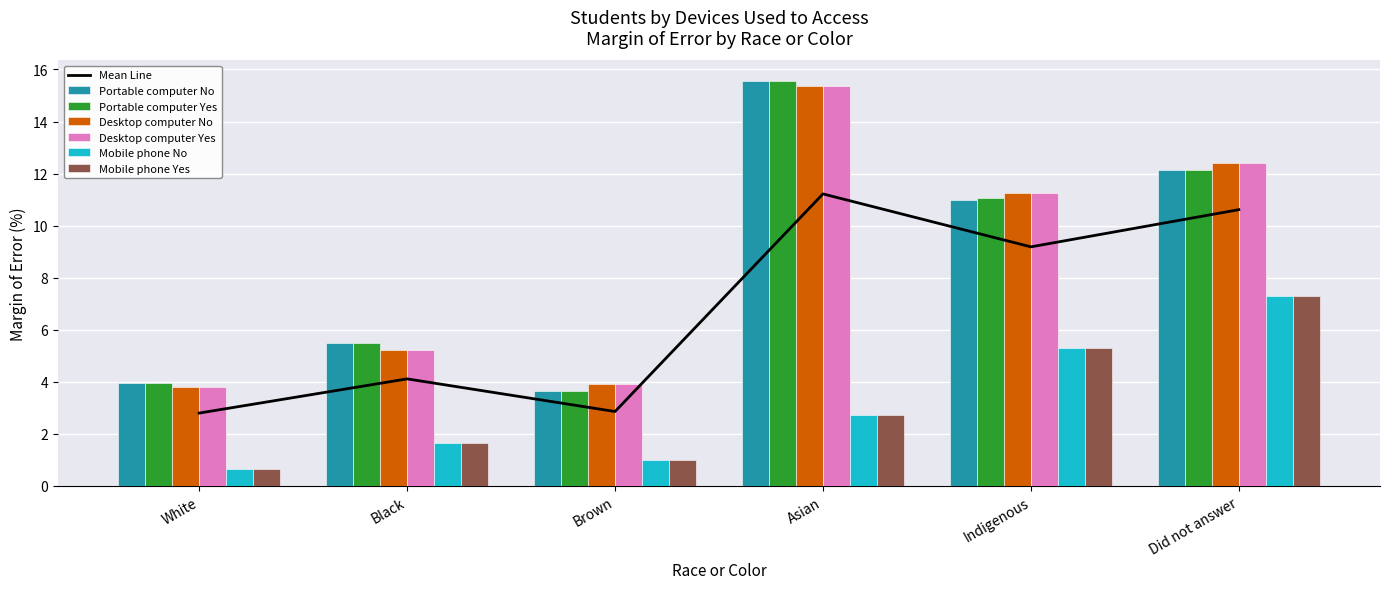

What is the label of the 2nd bar from the right?

Indigenous